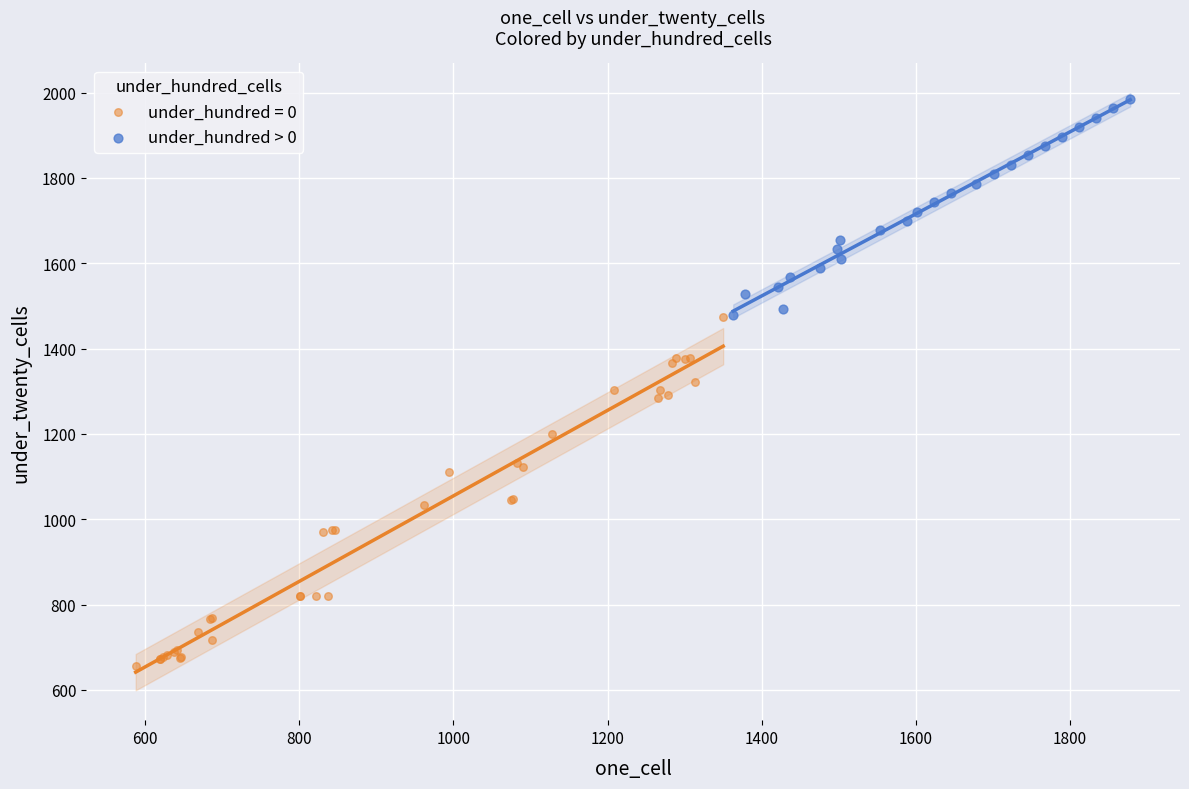

Which series contains the lowest Y value?

under_hundred = 0